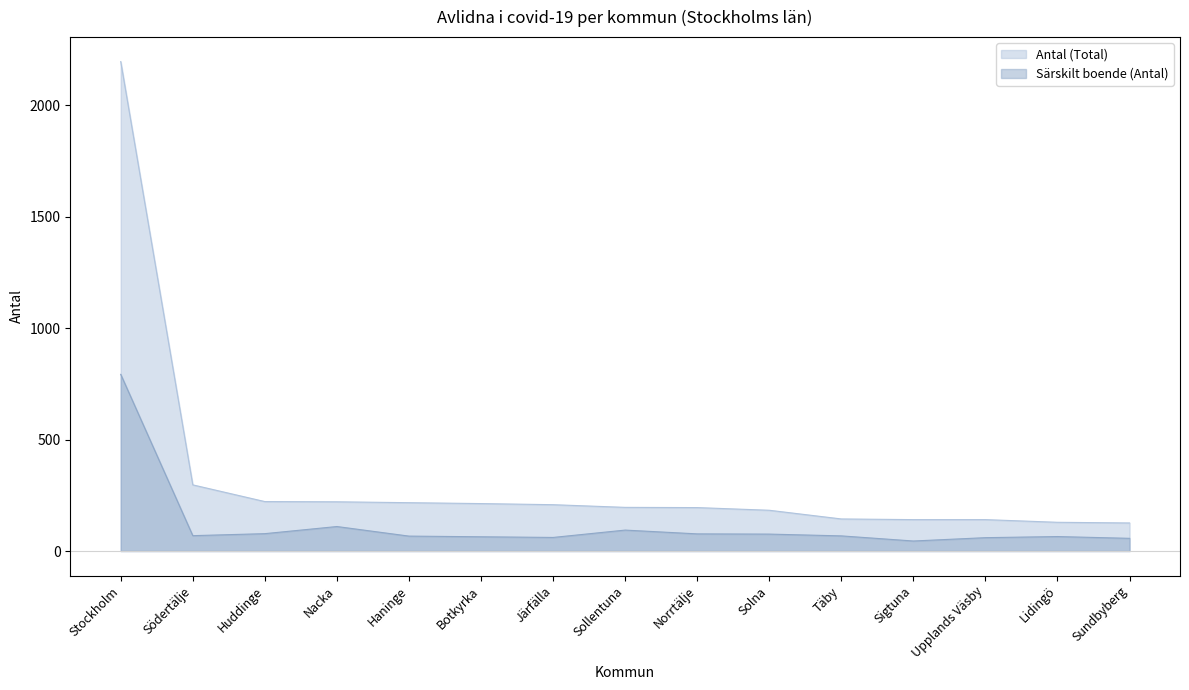

Reading right to left, list all the values displayed in this chart.

Antal (Total): Sundbyberg=126	Lidingö=129	Upplands Väsby=141	Sigtuna=141	Täby=144	Solna=183	Norrtälje=195	Sollentuna=196	Järfälla=208	Botkyrka=213	Haninge=217	Nacka=221	Huddinge=222	Södertälje=297	Stockholm=2197
Särskilt boende (Antal): Sundbyberg=57	Lidingö=65	Upplands Väsby=60	Sigtuna=45	Täby=68	Solna=76	Norrtälje=77	Sollentuna=94	Järfälla=61	Botkyrka=64	Haninge=67	Nacka=110	Huddinge=78	Södertälje=69	Stockholm=793